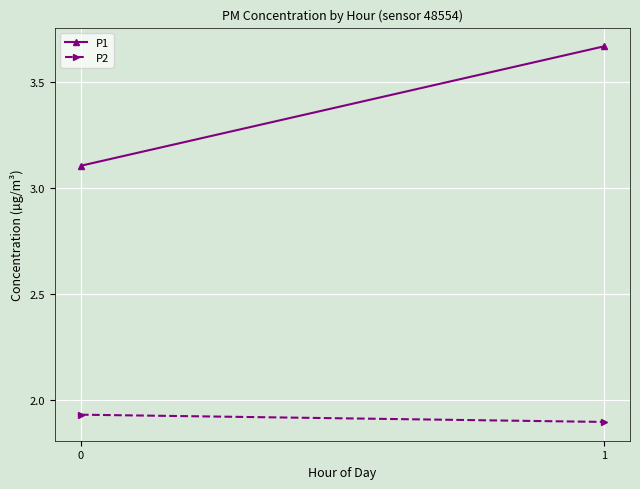

List the labels in order of P1 value, largest first.

1, 0